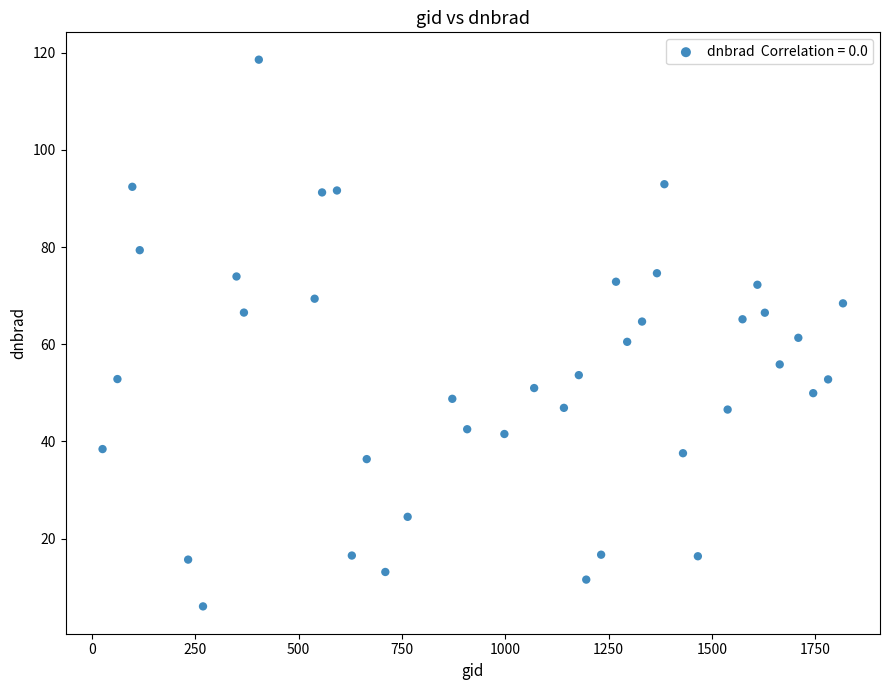

What is the range of Y values (max minus min)?

112.5